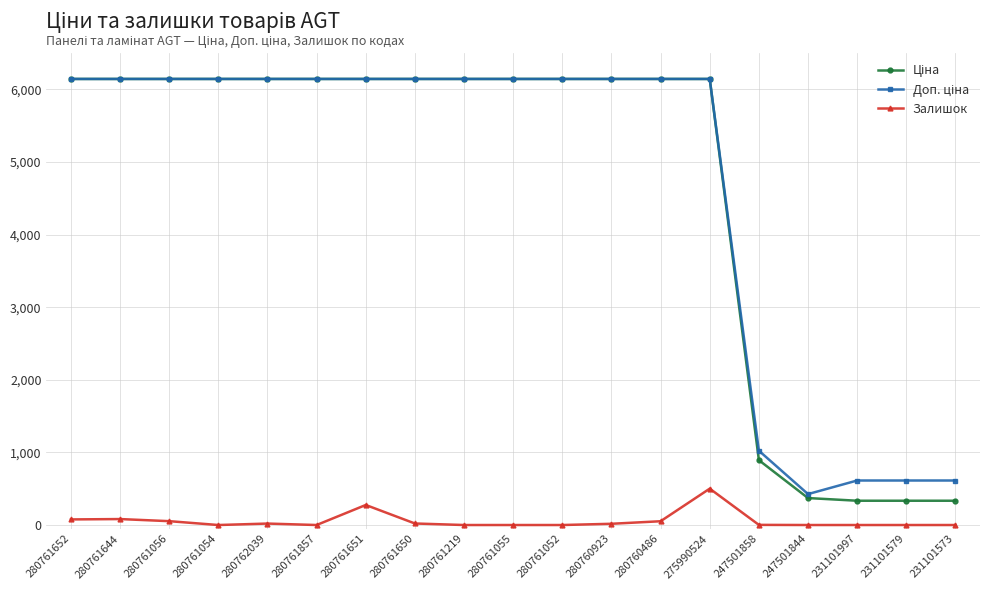

At how many categories does at least one series exceed 2123?

14